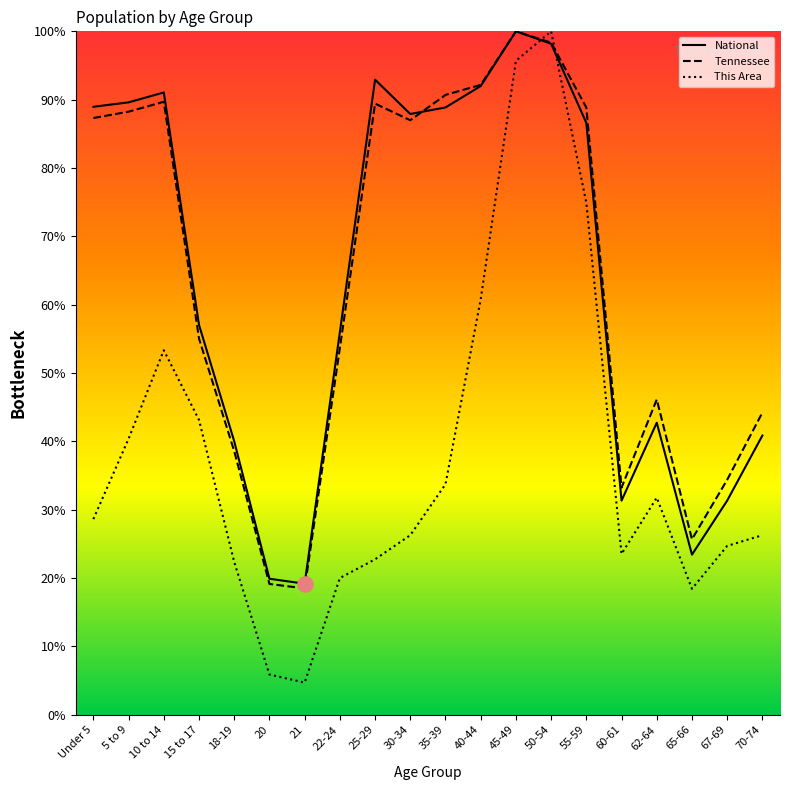

What are all the series names shown in the legend?

National, Tennessee, This Area